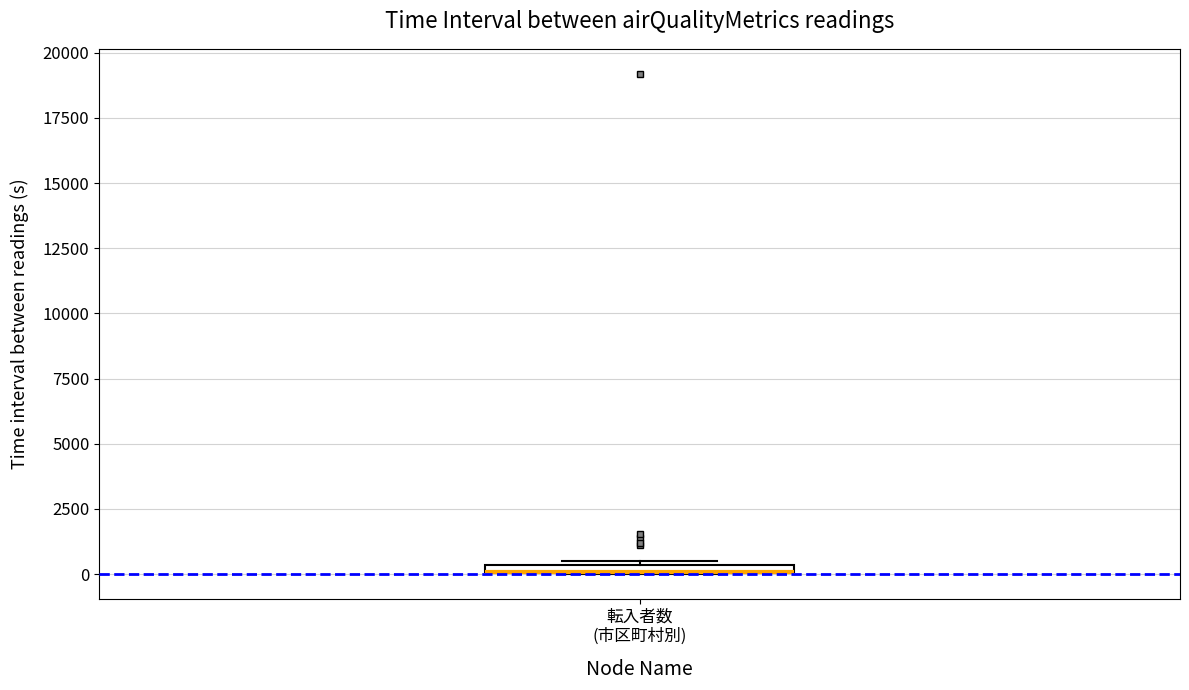

Where is the upper edge of the box for 転入者数 (市区町村別) on the y-axis? The values are not printed on the chart, so give them approximately, as read against the axis.

500